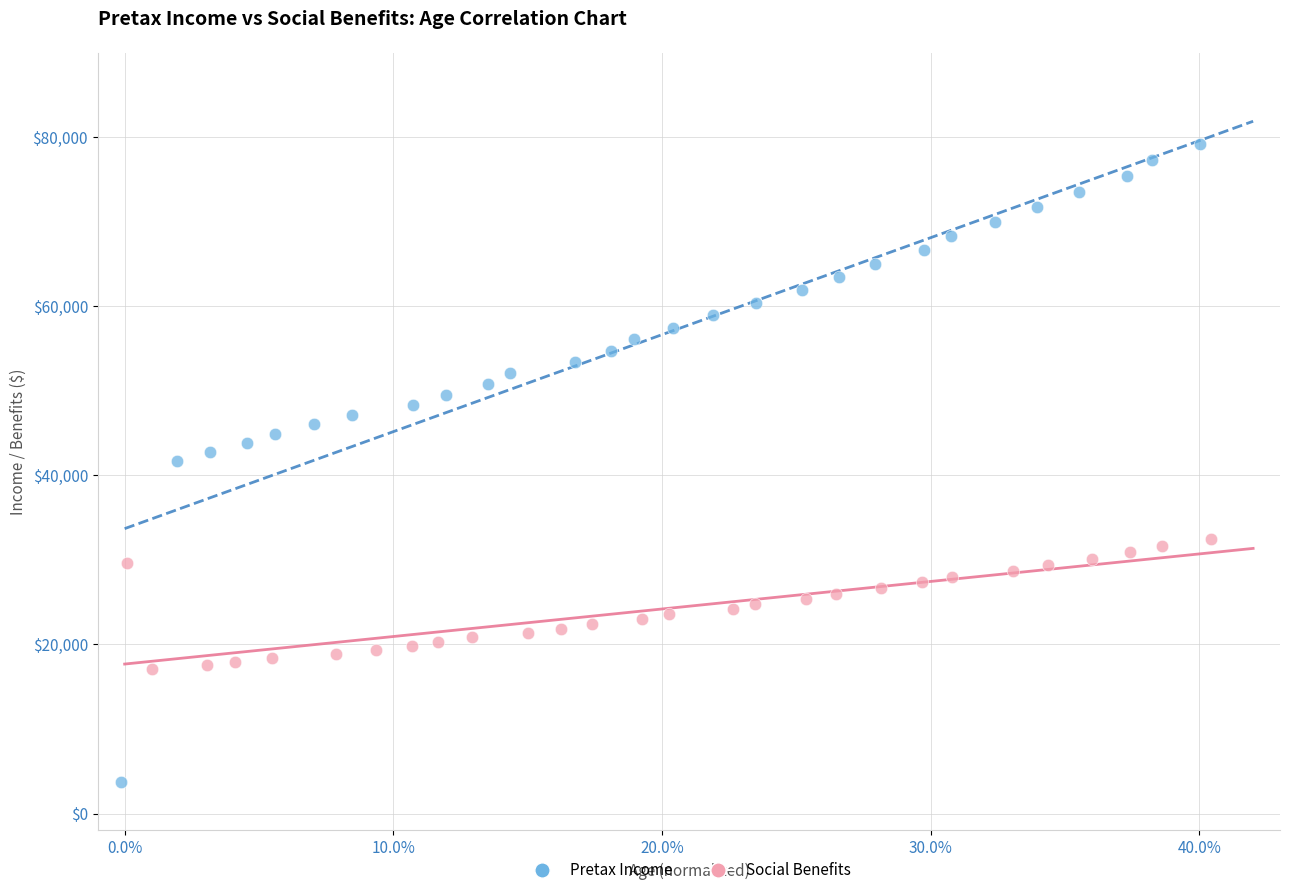

Which series has the widest spread of Y values?

Pretax Income